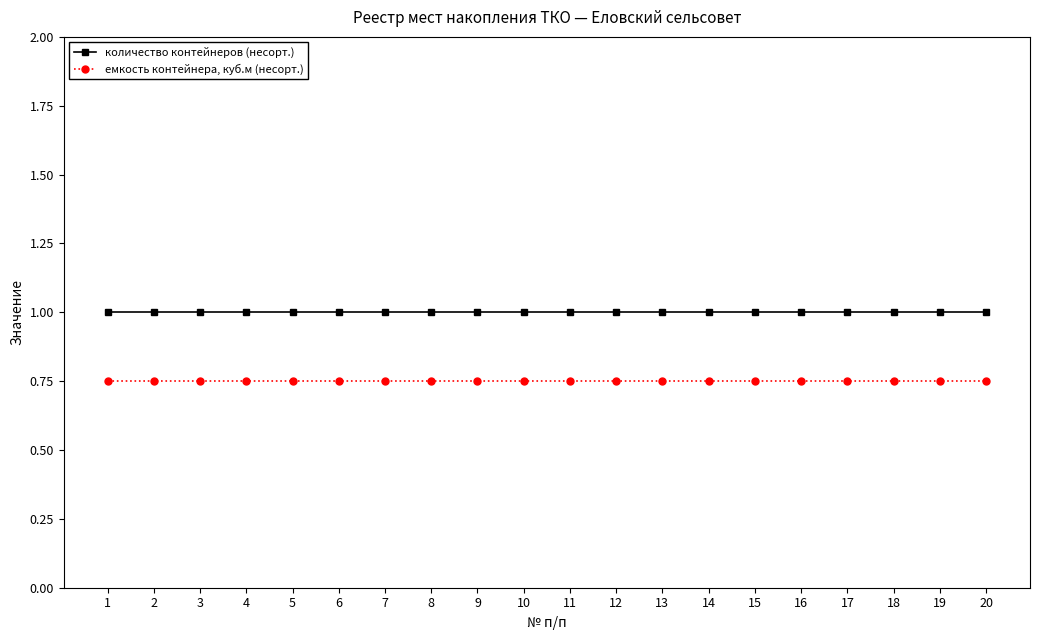

Rank the series at 9 from highest to lowest value.

количество контейнеров (несорт.), емкость контейнера, куб.м (несорт.)